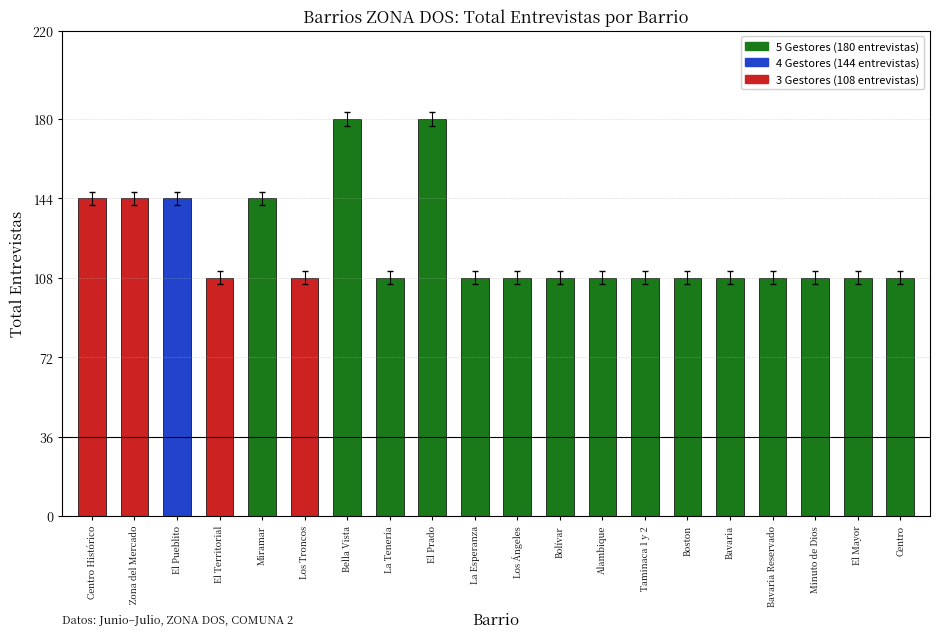

The value at Minuto de Dios is 108. True or false?

True